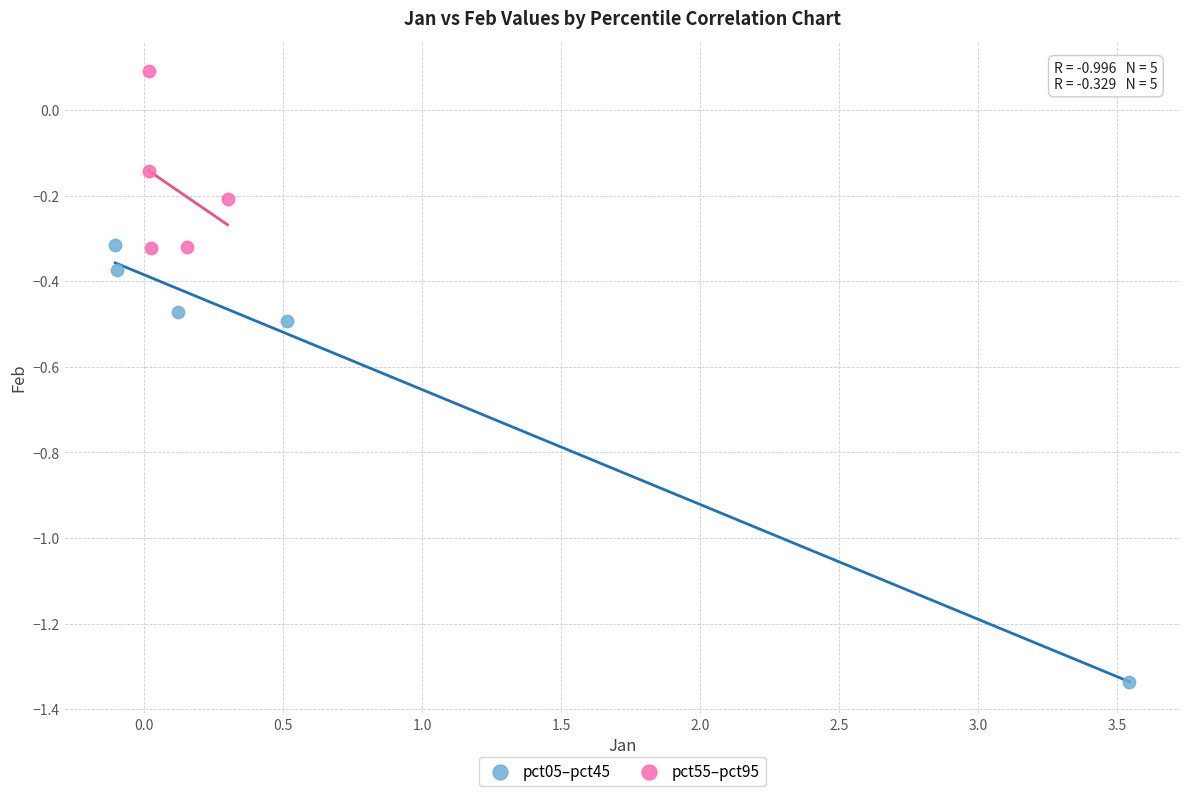

Which series has the largest Y range (max minus min)?

pct05–pct45